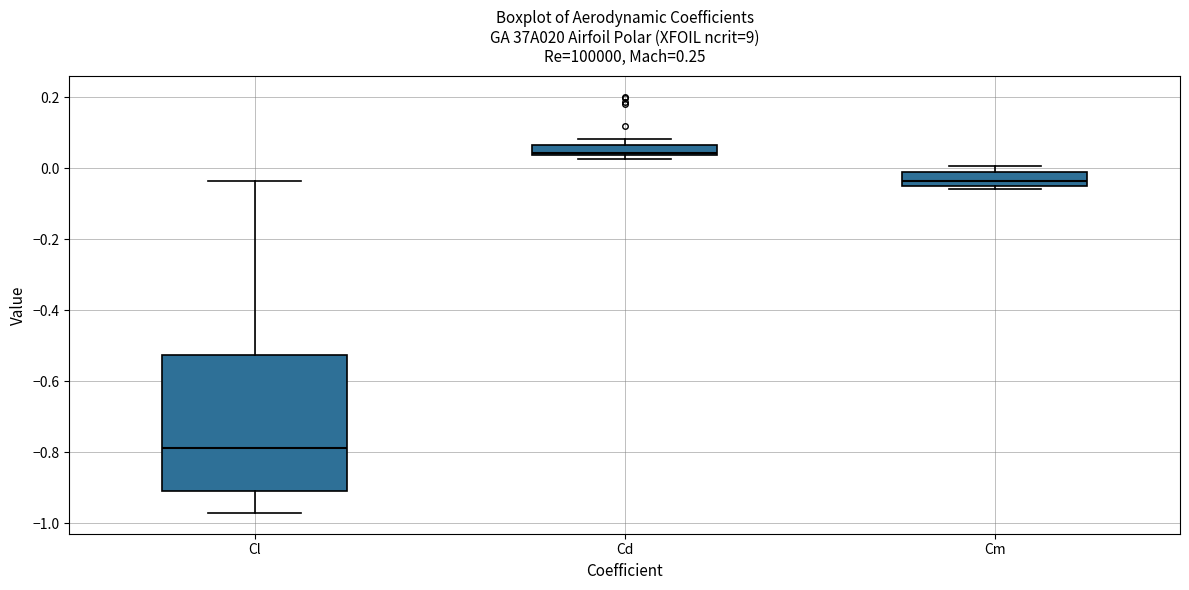

Which box's median line is the lowest?

Cl